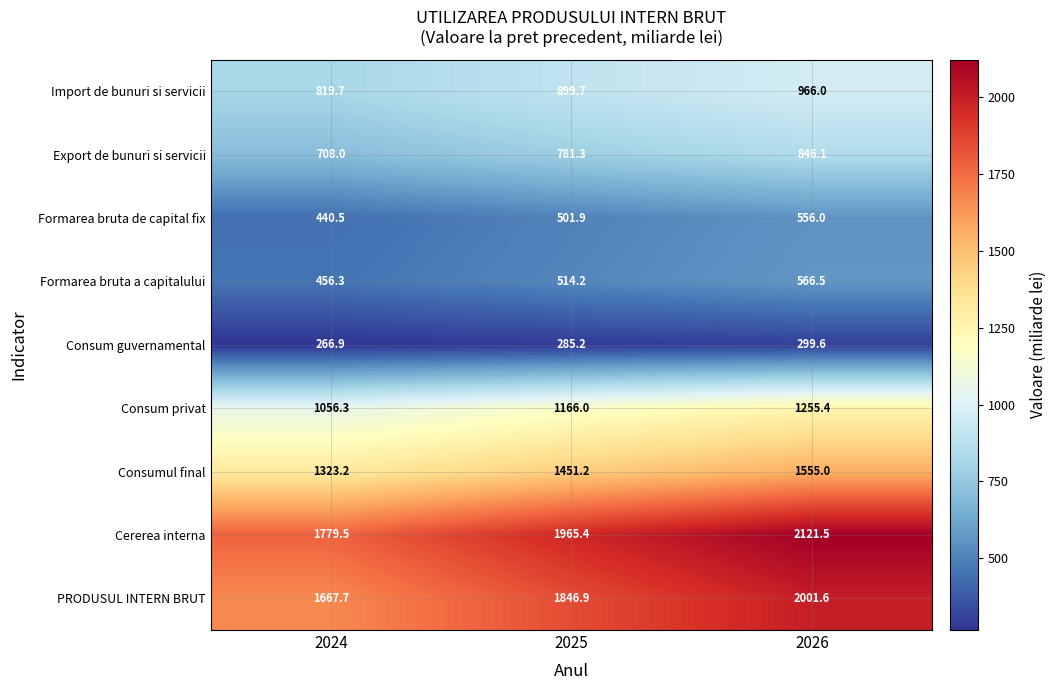

Which series has the widest spread of values?

Cererea interna